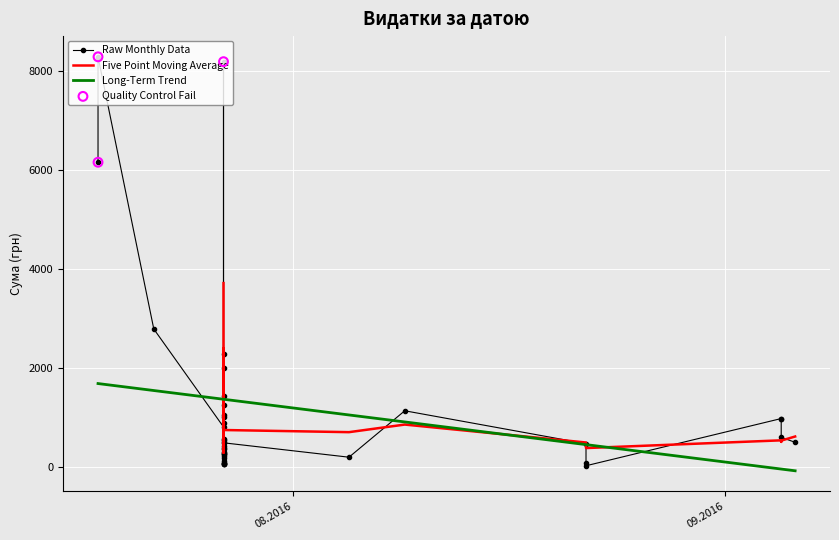

What is the ratio of the value at 05.09.2016 to the value at 27.07.2016?

0.7